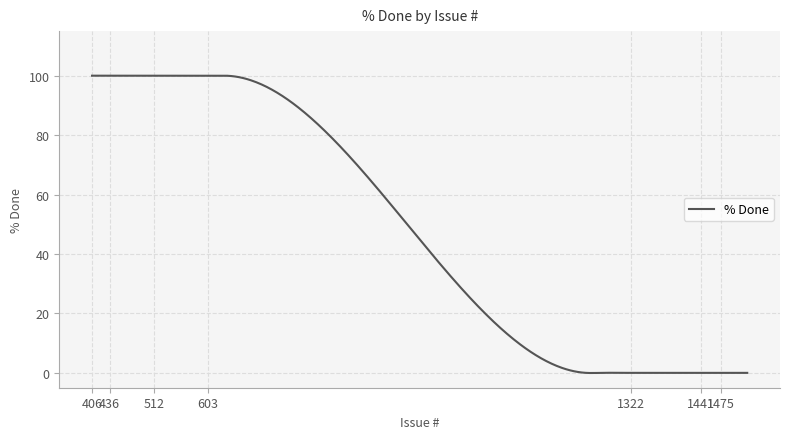

What is the difference between the maximum and minimum values?

100.1